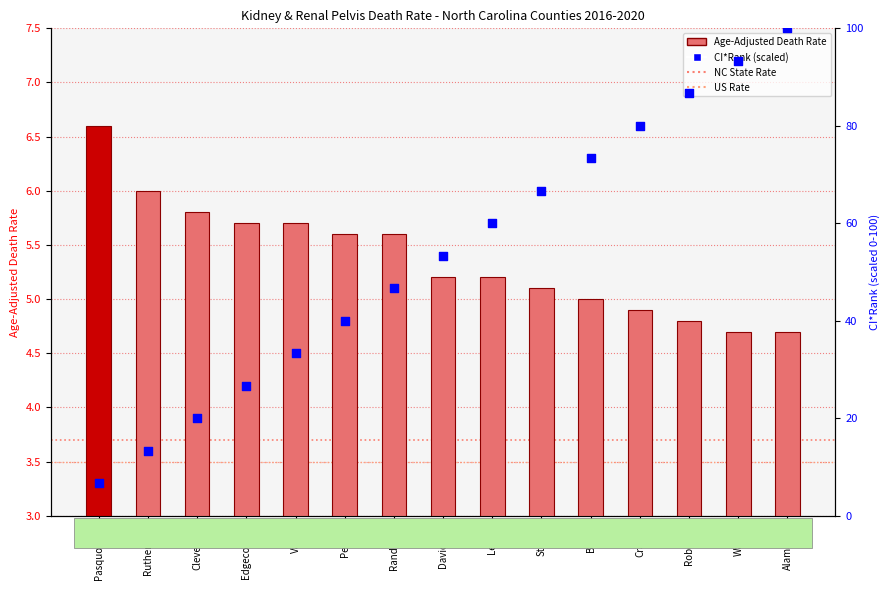

What are all the series names shown in the legend?

Age-Adjusted Death Rate, CI*Rank (scaled)